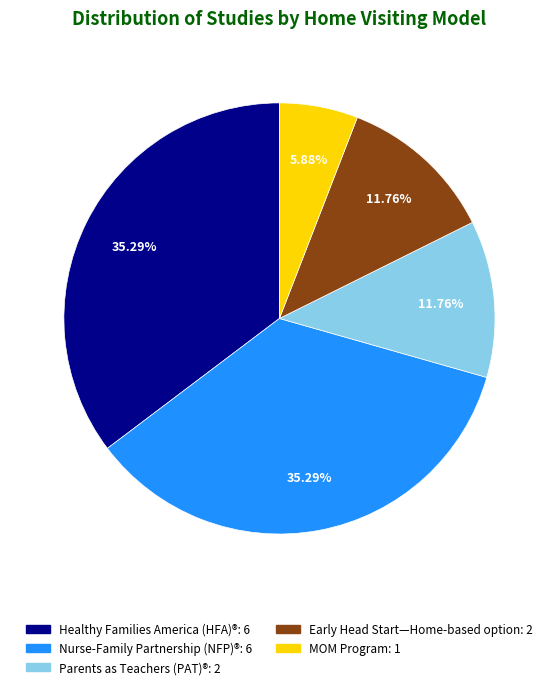

The Nurse-Family Partnership (NFP)® slice represents 35% of the pie. True or false?

True